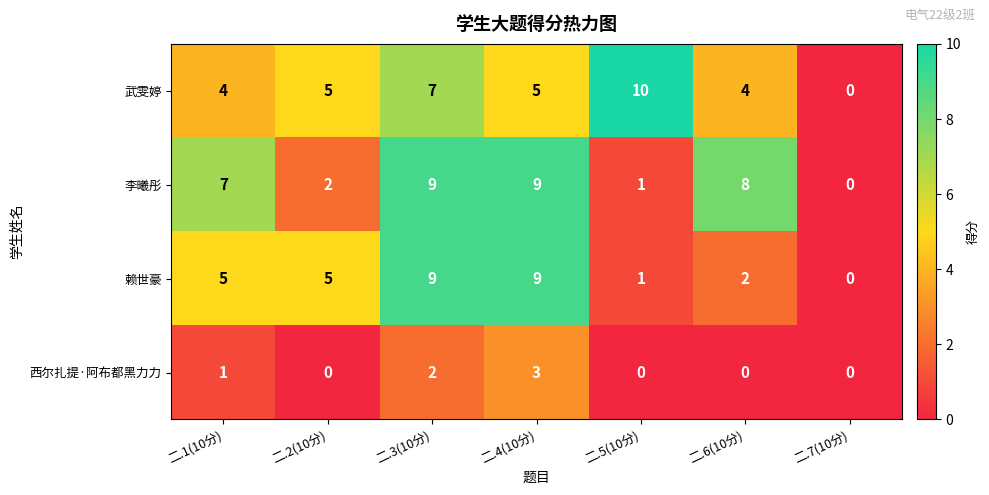

Where is 西尔扎提·阿布都黑力力 nearest to the value 1?

二.1(10分)